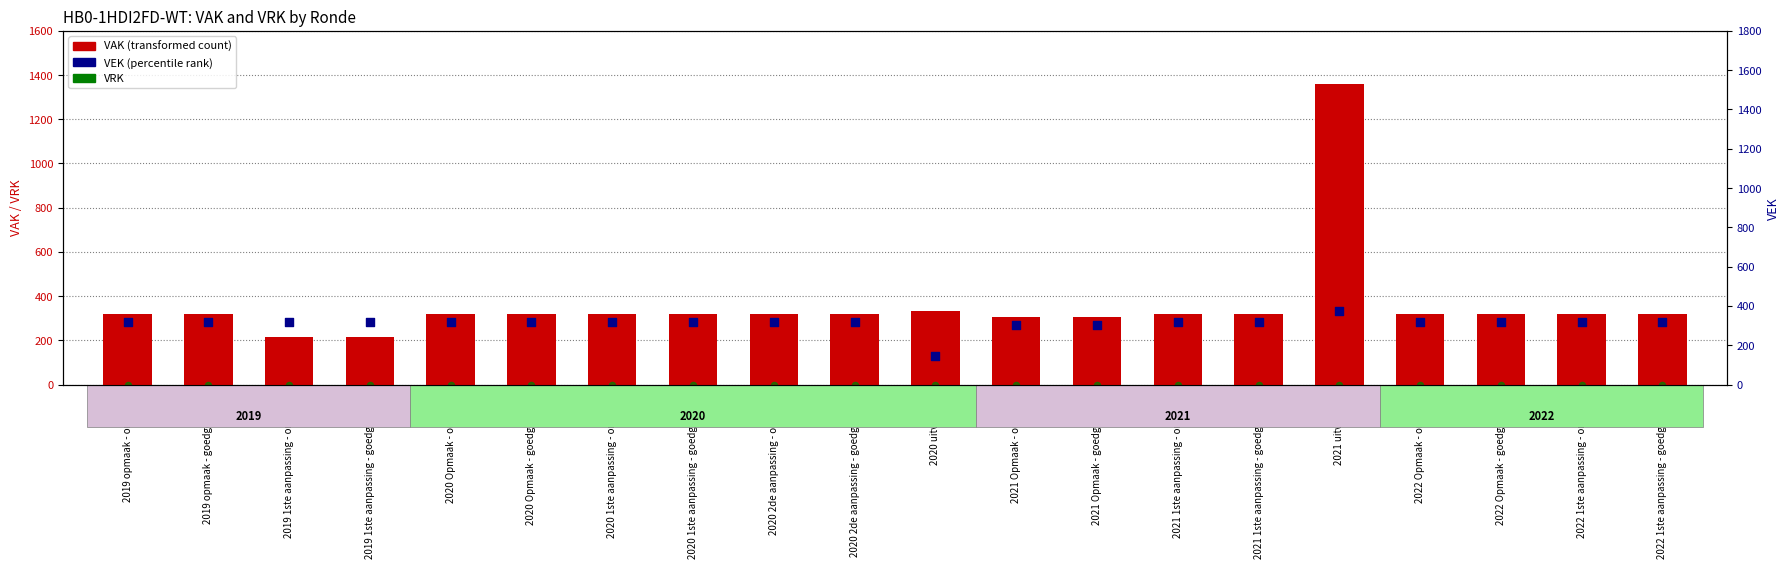

At which category is the sum across all series the highest?

2021 uitvoering